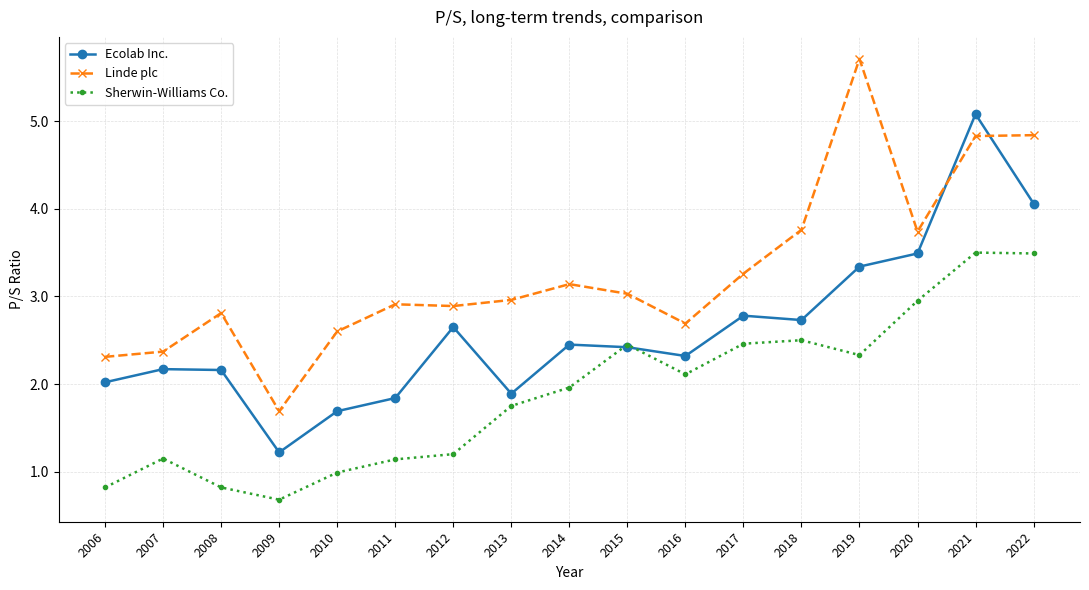

What is the approximate value of Sherwin-Williams Co. at 2015?

2.5